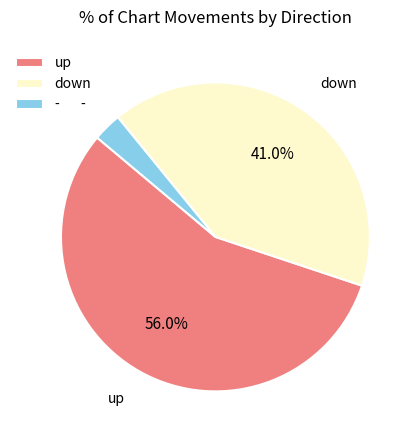

How many segments does this pie chart have?

3